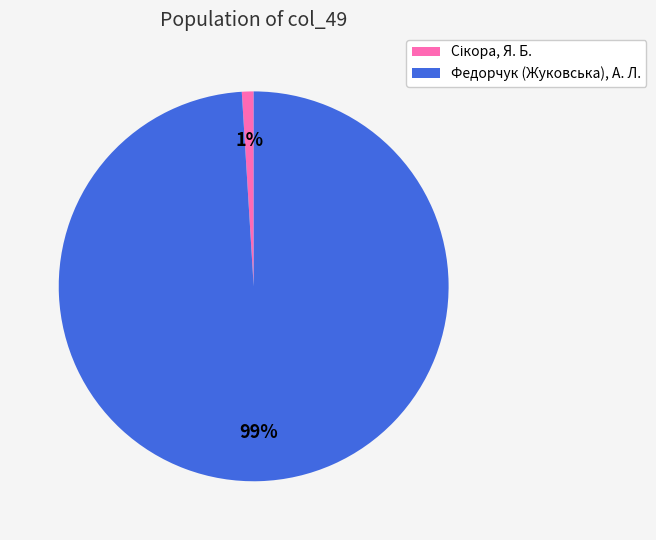

To the nearest percent, what is the difference between the largest and smallest slice percentages?

98%